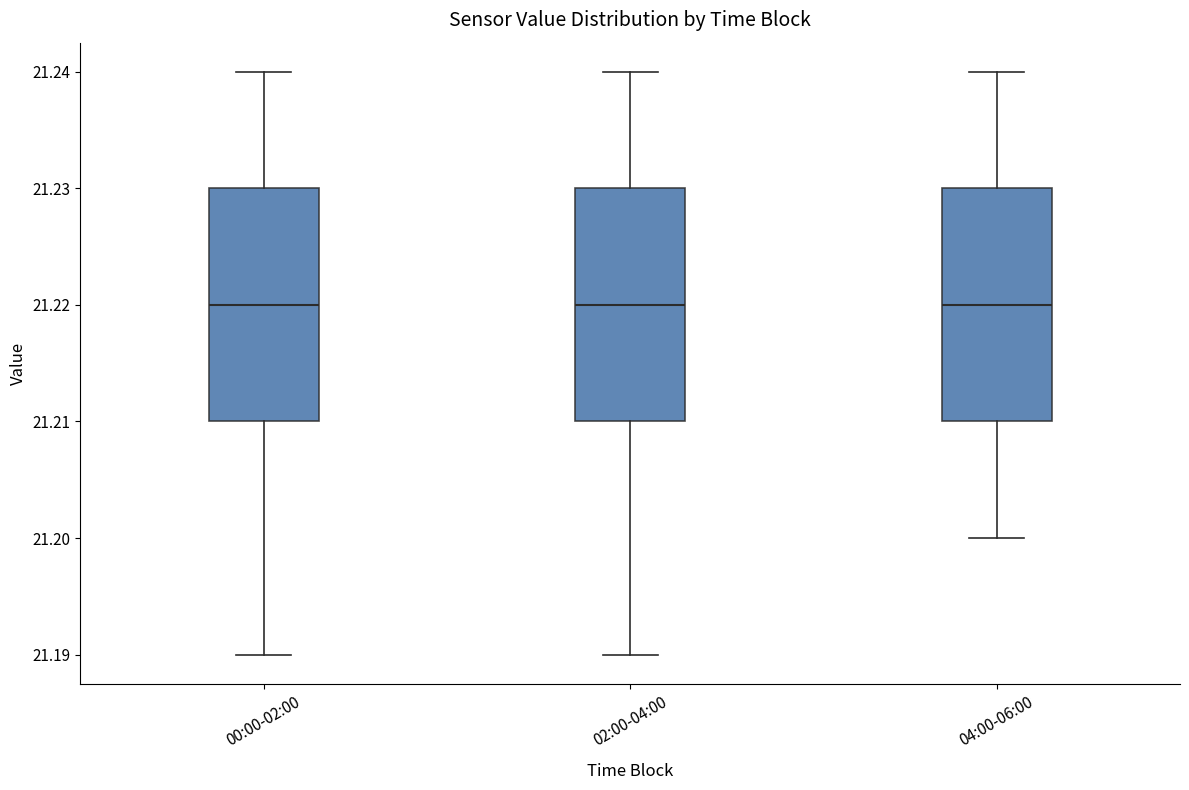

Where does the lower whisker of the box for 00:00-02:00 end on the y-axis? The values are not printed on the chart, so give them approximately, as read against the axis.

21.19